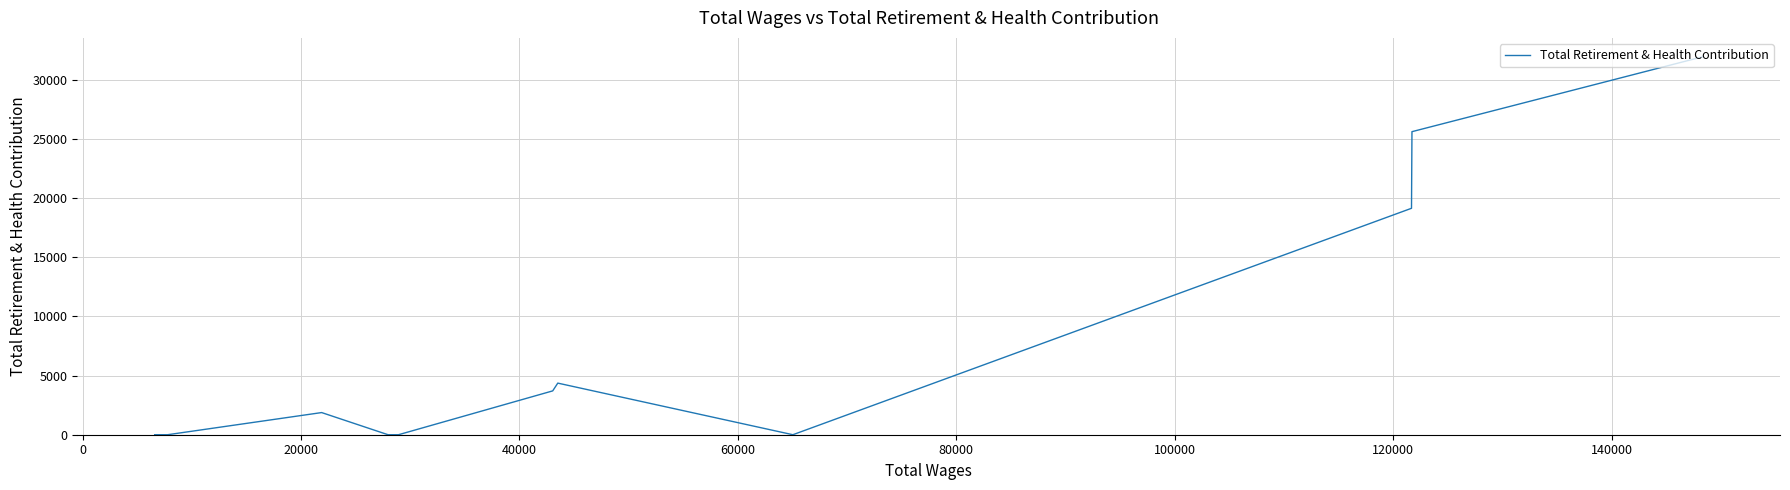

What is the sum of all values?

86675